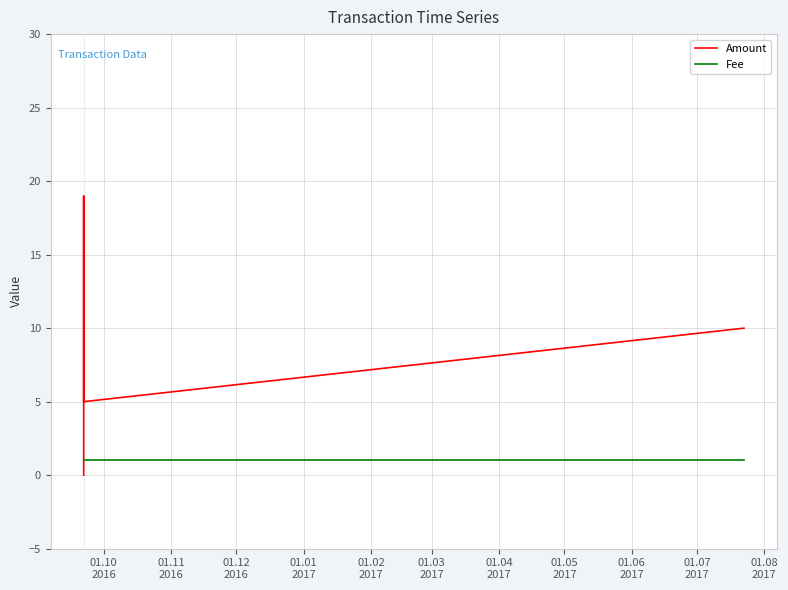

What is the maximum value for Amount?

19